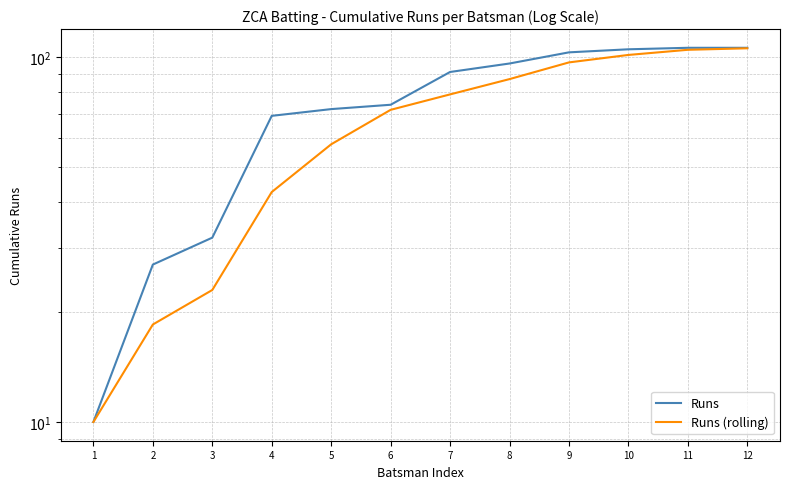

What are all the series names shown in the legend?

Runs, Runs (rolling)